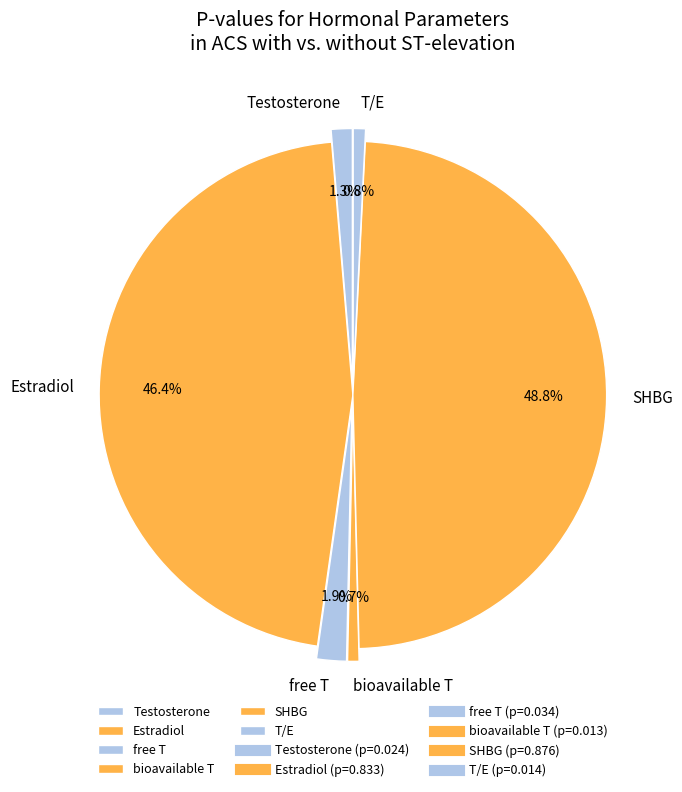

How many segments does this pie chart have?

6